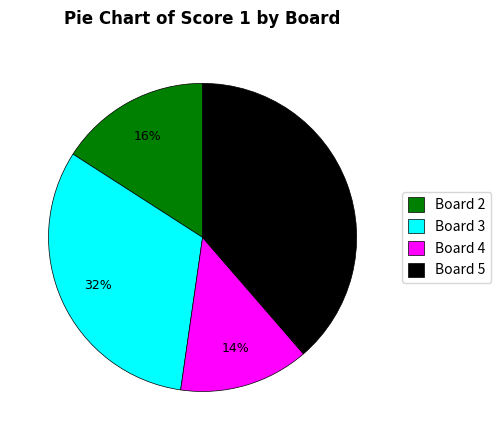

Which slice is the smallest?

Board 4